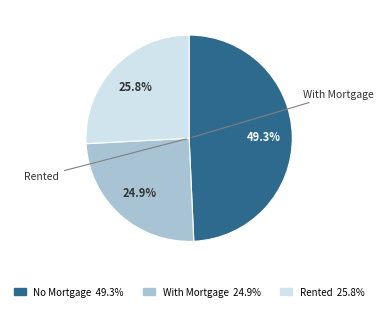

Is there any slice that represents more than half of the pie?

No